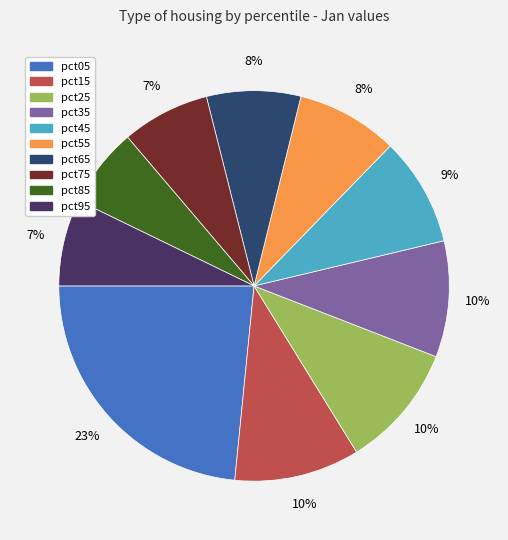

Does pct55 account for over 50% of the chart?

No